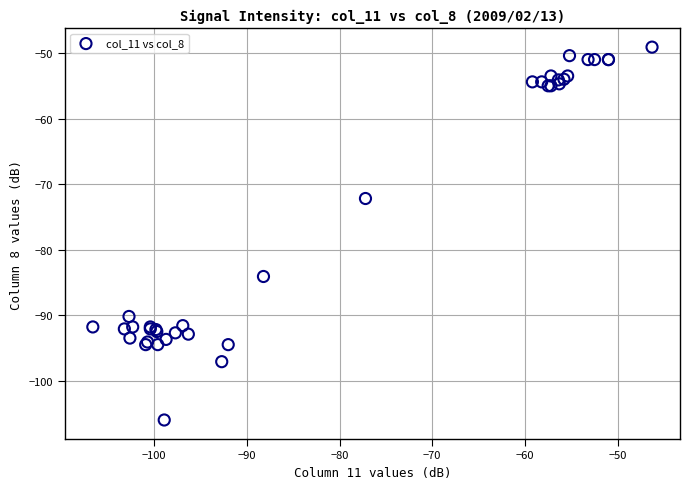

What Y value in the scatter plot is closest to -77?

-72.2